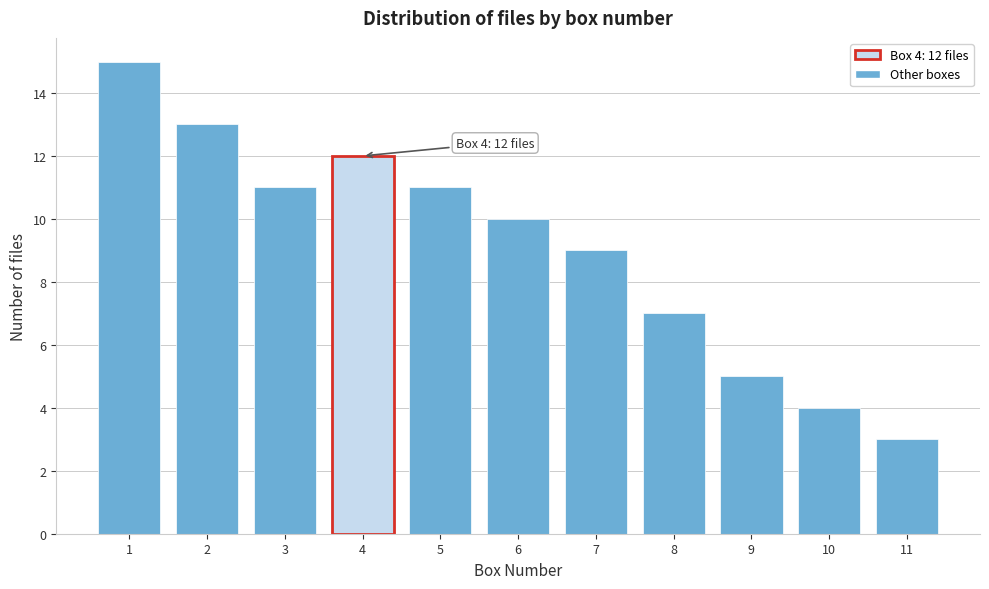

Reading left to right, extract all data points from this chart.

15	13	11	12	11	10	9	7	5	4	3